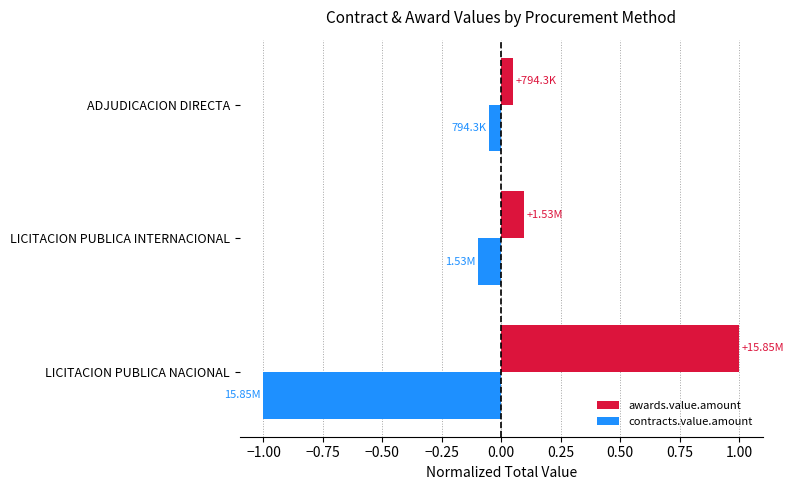

What is the sum of all contracts.value.amount values?

-1.1